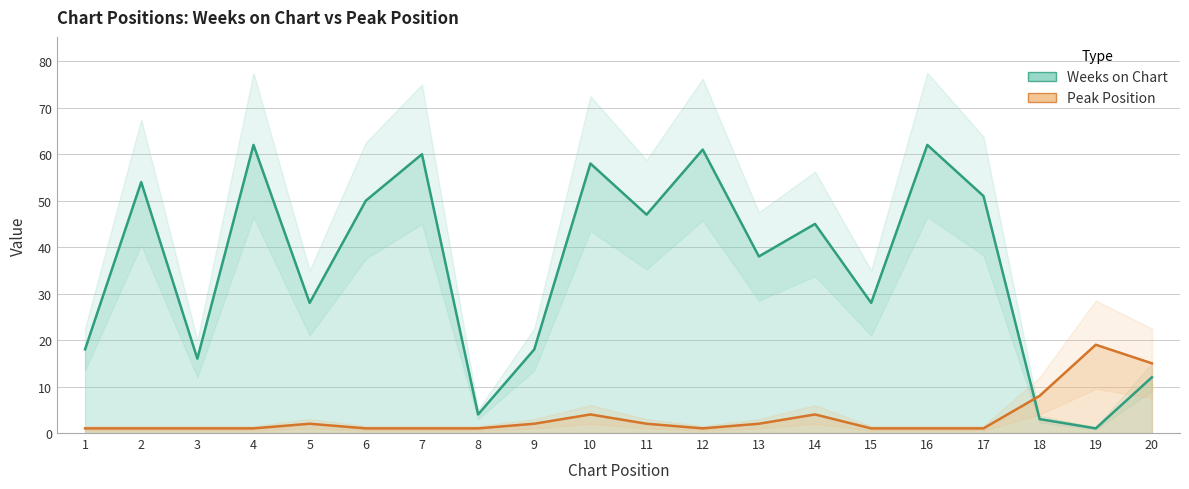

The value of Weeks on Chart at 19 is 1. True or false?

True